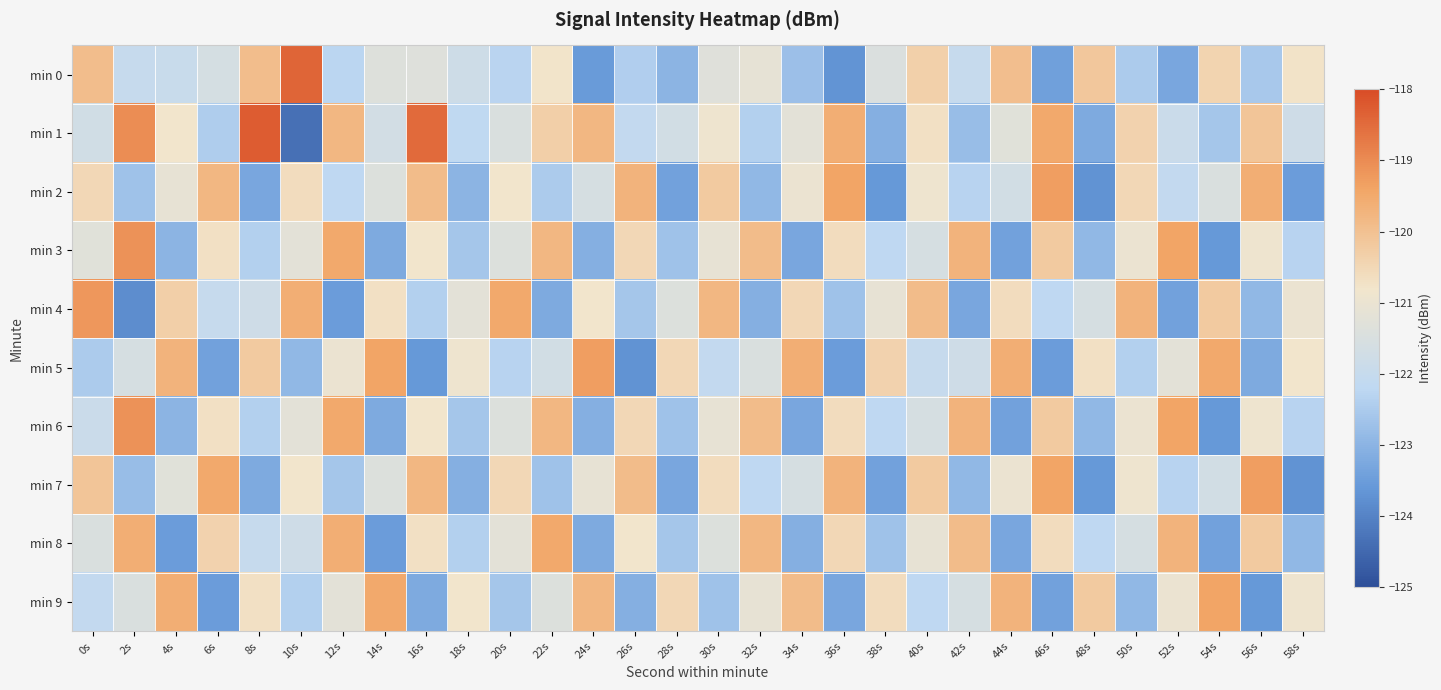

Which has a higher value, 20s or 56s?

20s